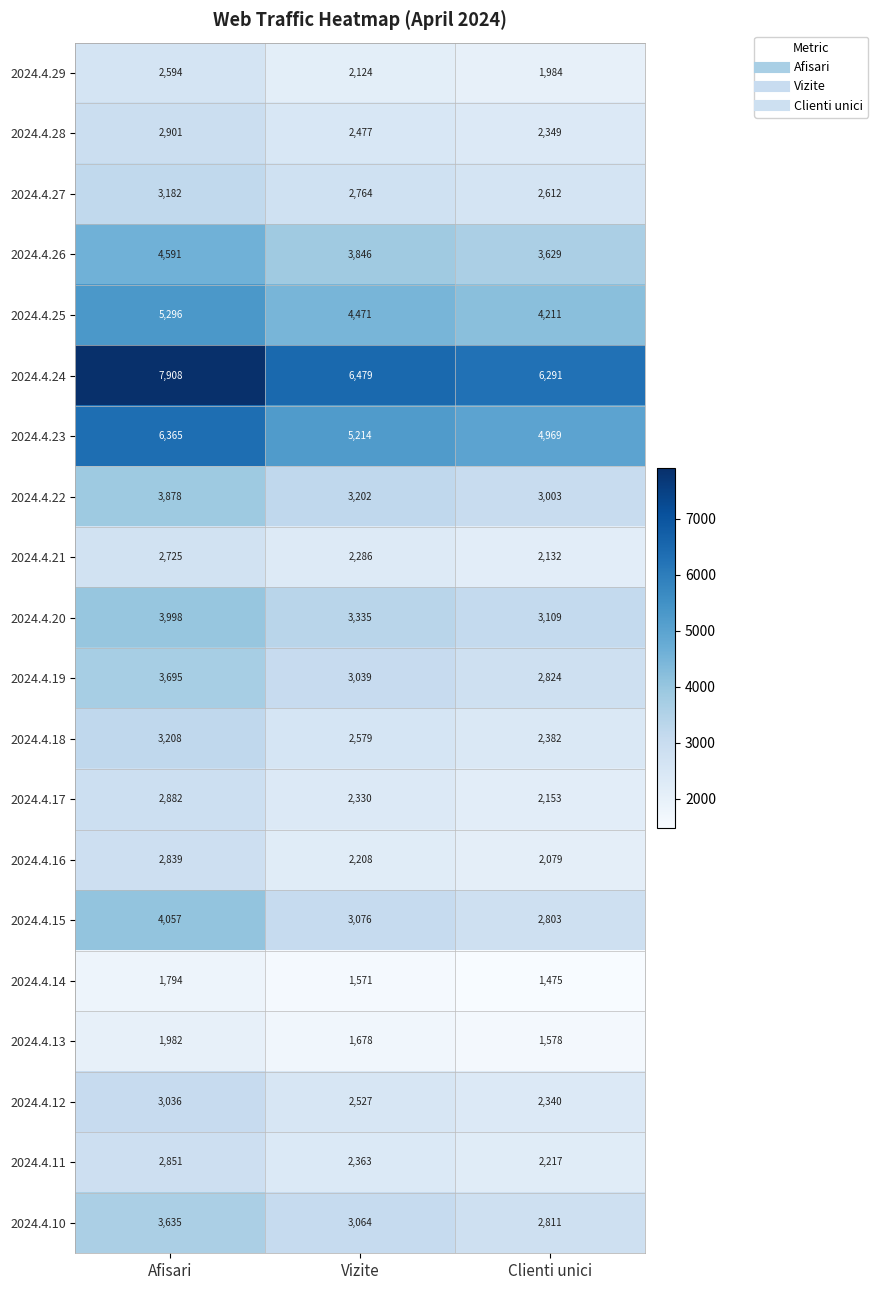

Which series has the widest spread of values?

2024.4.24